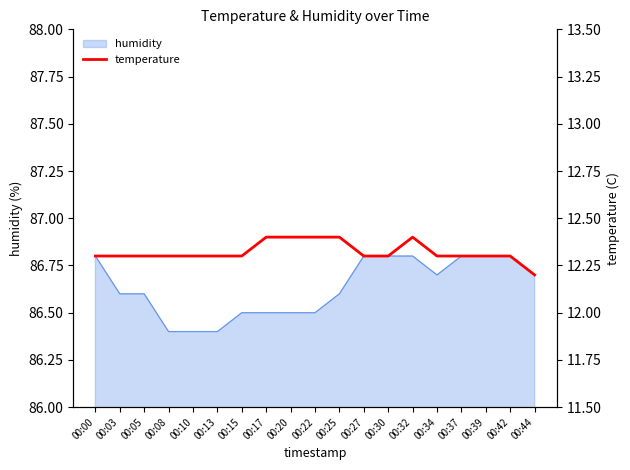

What value does the data have at 00:22?

12.4